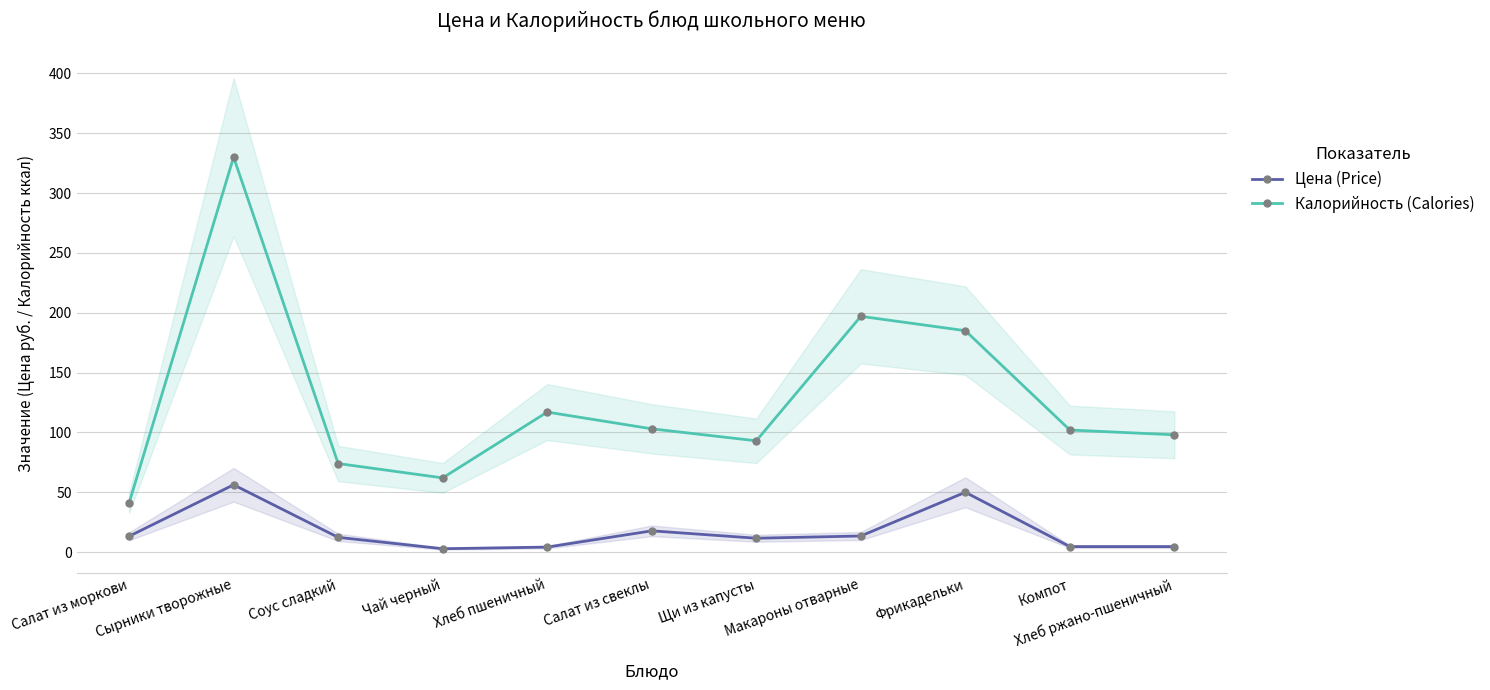

How many data points does each series have?

11